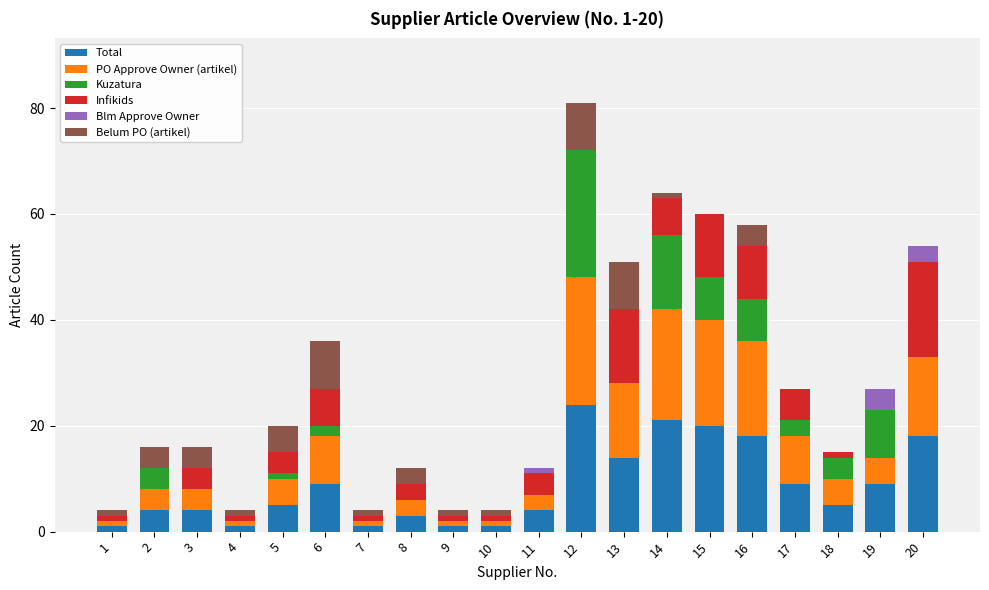

Does the chart contain stacked bars?

Yes